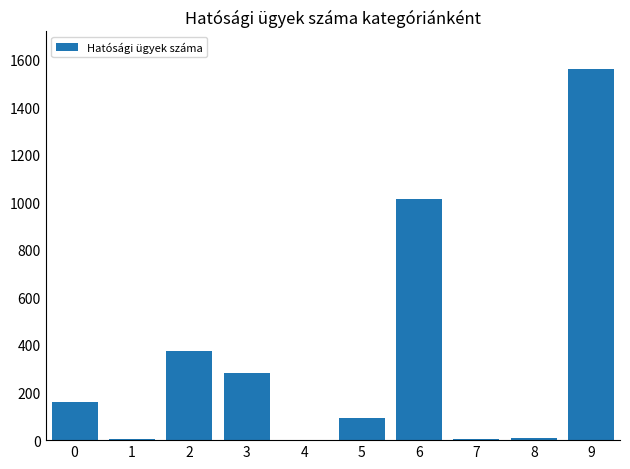

What is the greatest value displayed?

1562